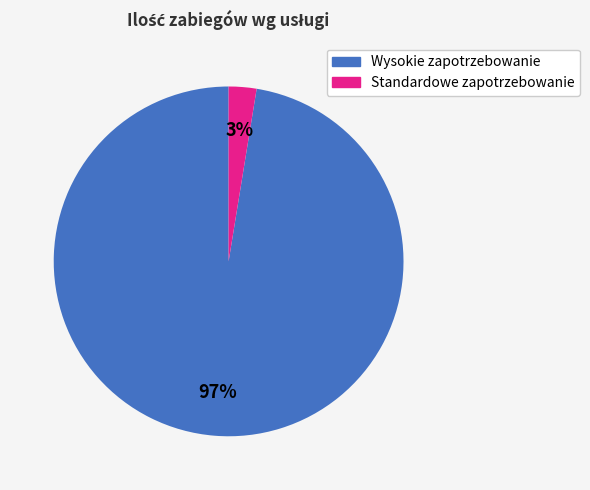

To the nearest percent, what is the average slice percentage?

50%